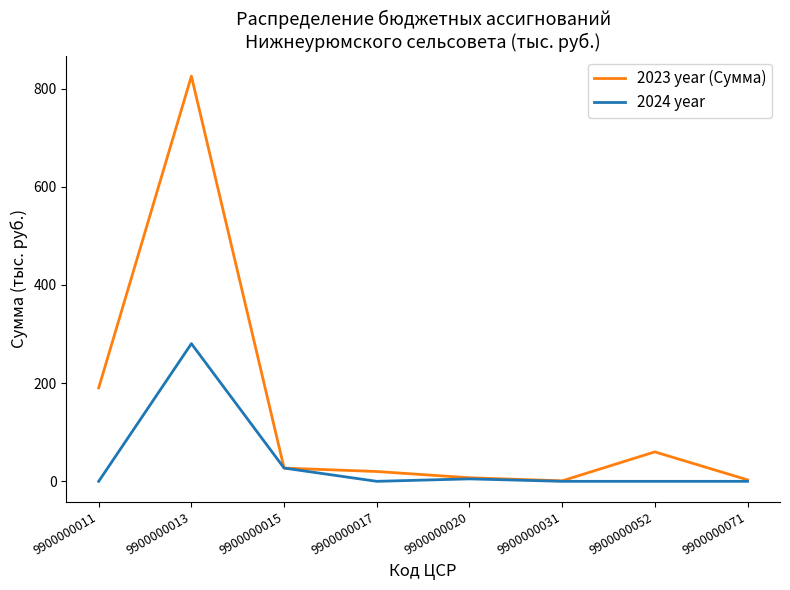

Is the value of 2023 year (Сумма) at 9900000052 greater than the value of 2024 year at 9900000071?

Yes